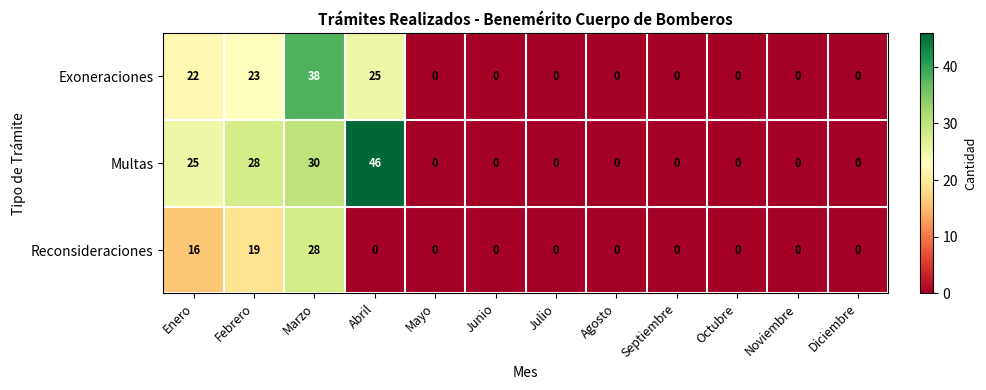

What is the approximate value of Exoneraciones at Abril?

25